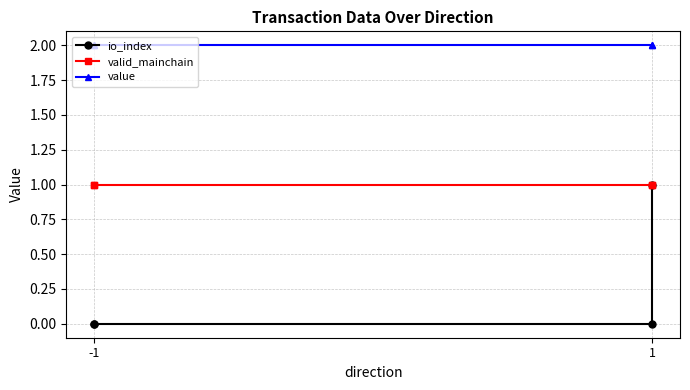

At which label is io_index closest to 0?

-1